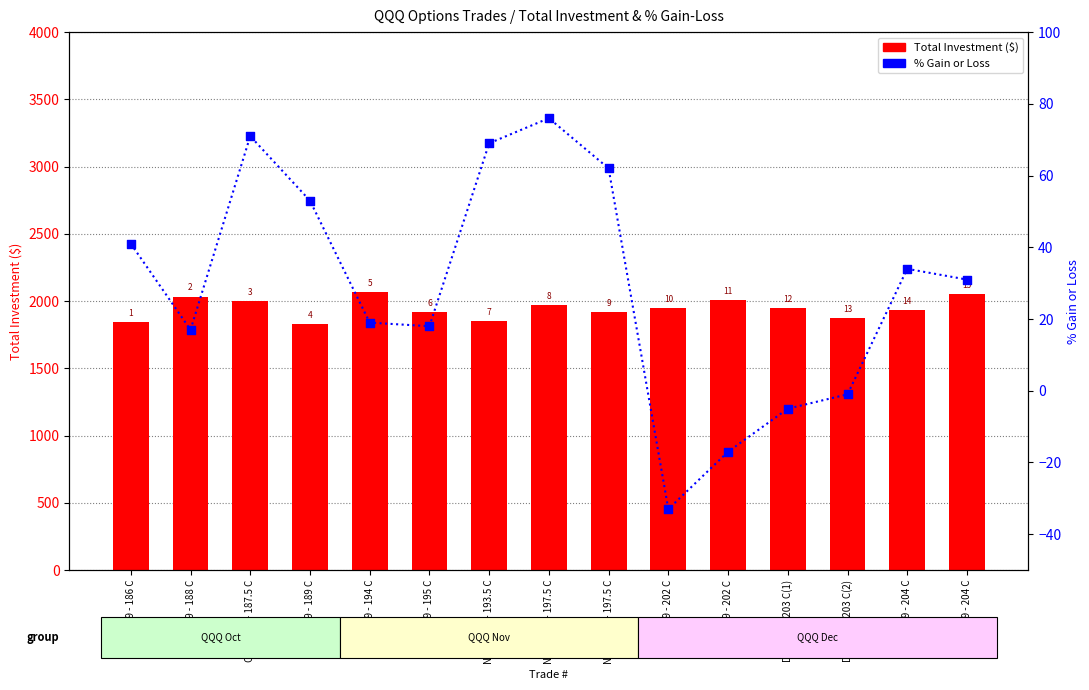

At which category is the sum across all series the highest?

Nov 15 19 - 194 C